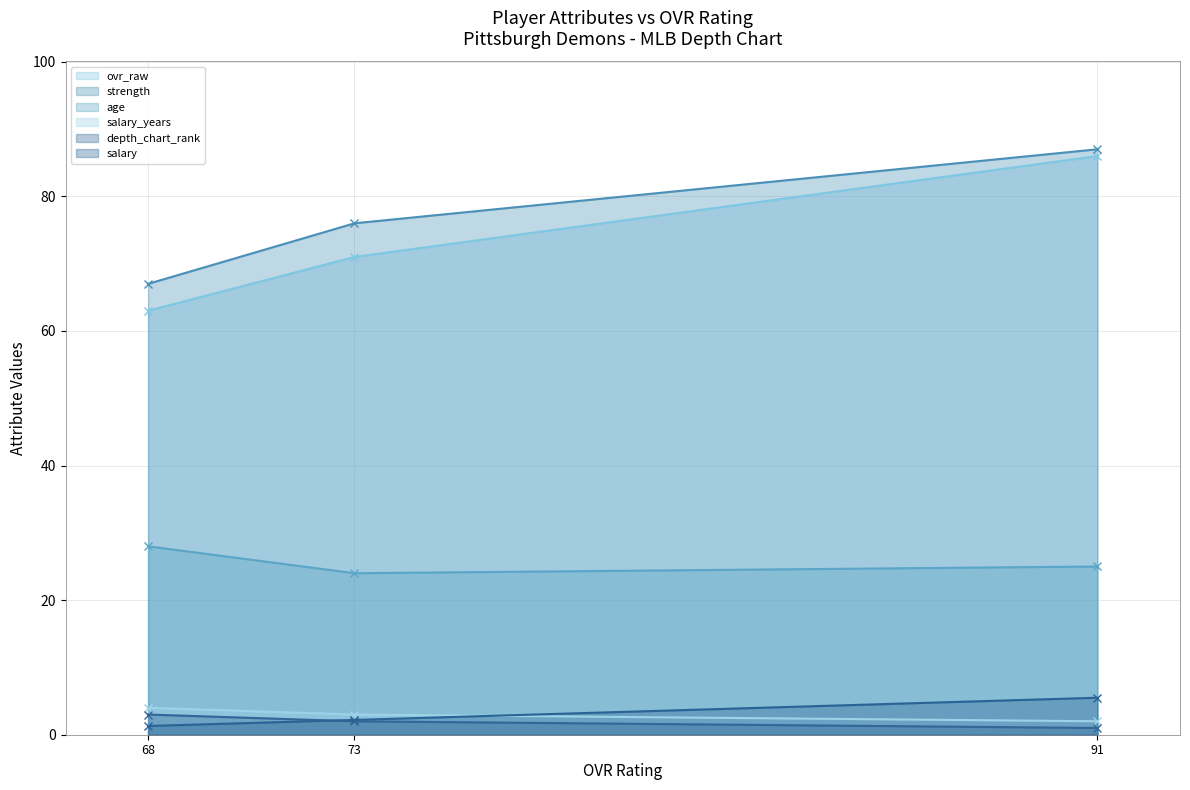

What are all the series names shown in the legend?

ovr_raw, strength, age, salary_years, depth_chart_rank, salary